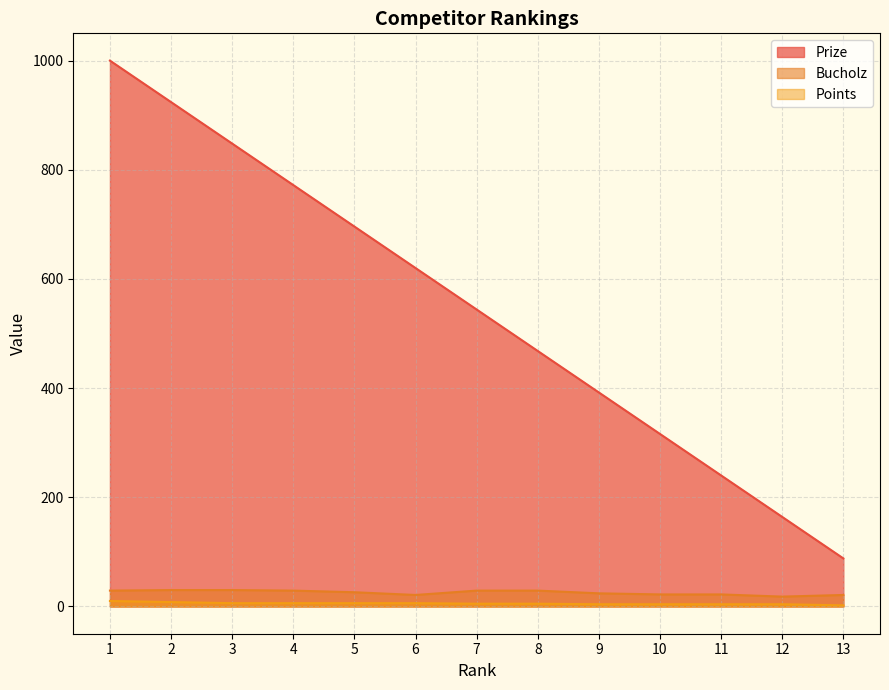

How many data points in Prize are less than 544?

6